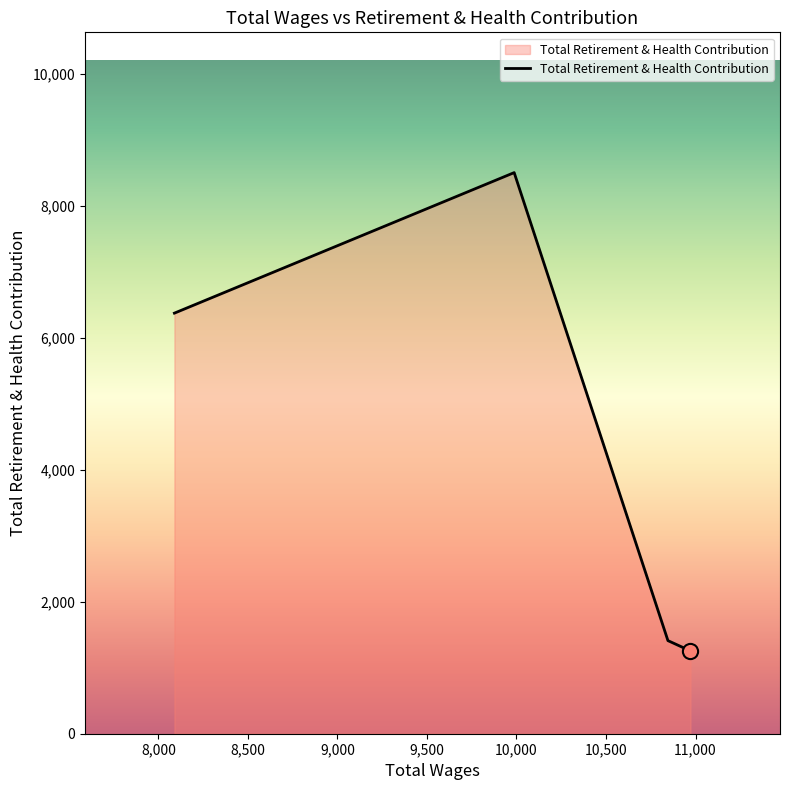

Between 8089.0 and 10972.0, which is larger?

8089.0